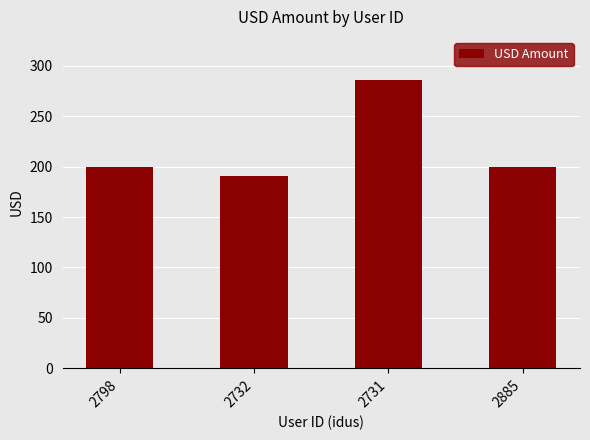

What is the approximate value at 2732?

190.5